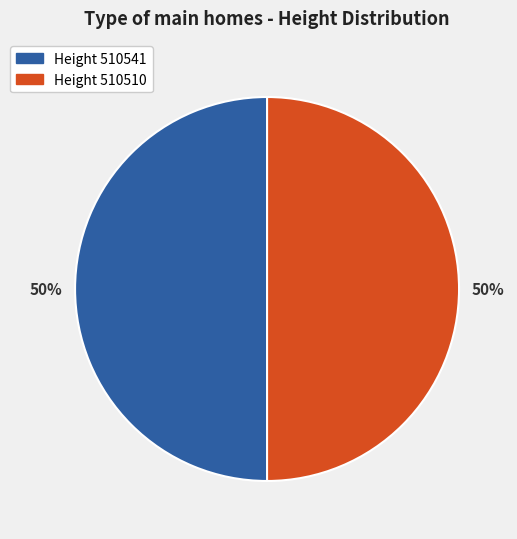

To the nearest percent, what is the average slice percentage?

50%